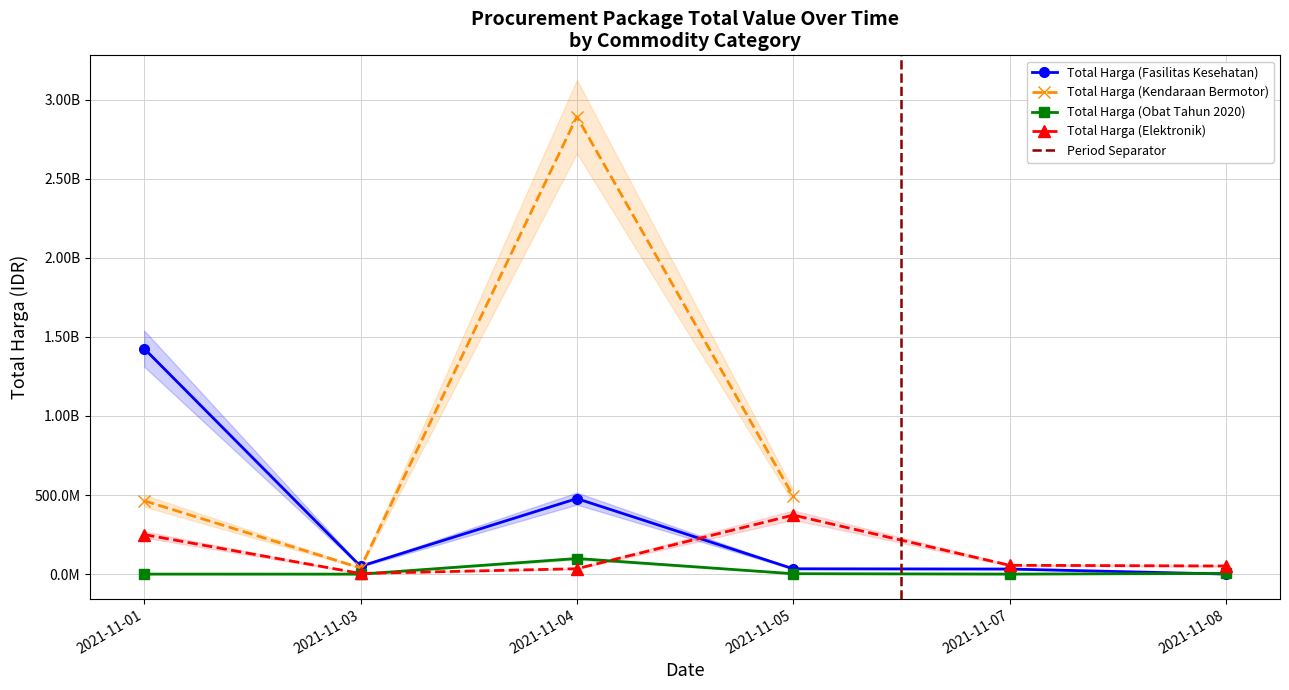

True or false: Total Harga (Obat Tahun 2020) has more than 1 points higher than both neighbors.

False